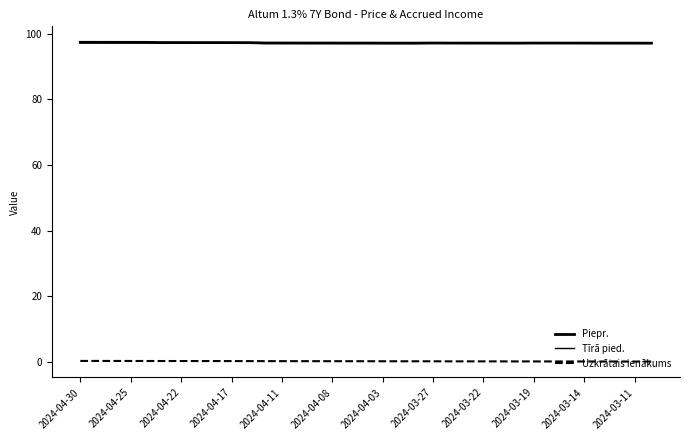

True or false: Piepr. and Tīrā pied. intersect in this chart.

False